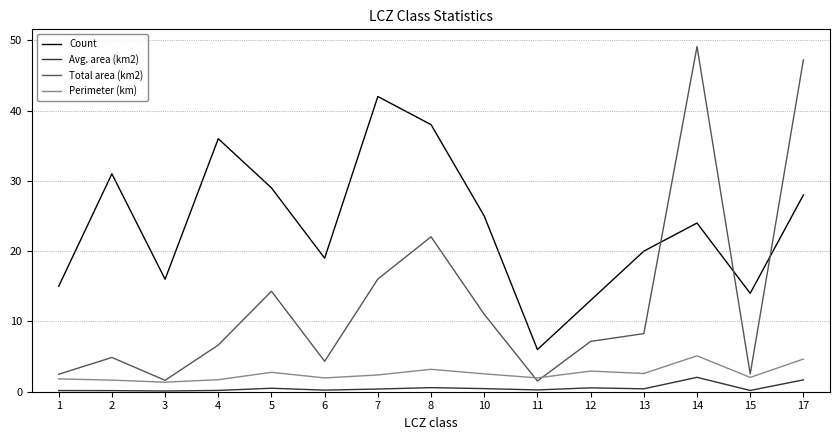

Does the chart have visible grid lines?

Yes